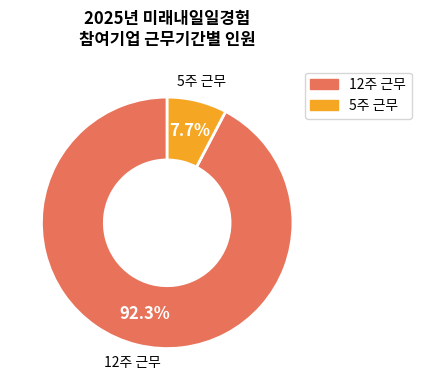

Is there any slice that represents more than half of the pie?

Yes